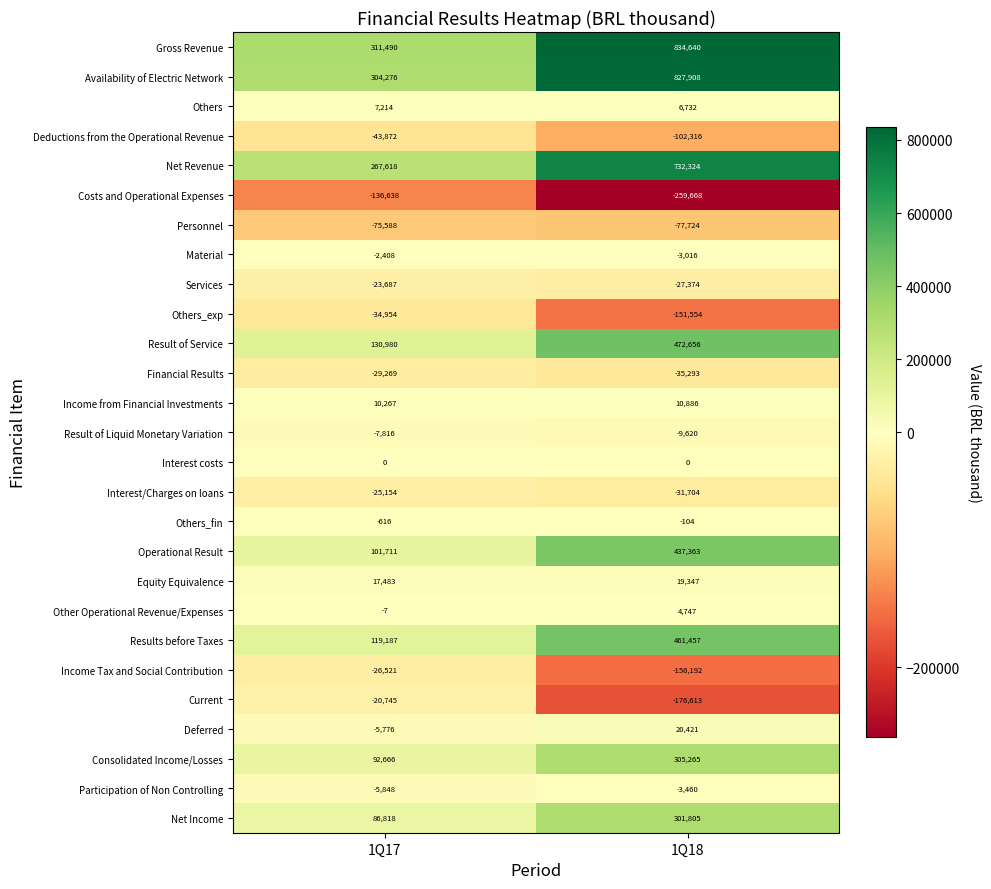

Count the number of data series in this chart.

27